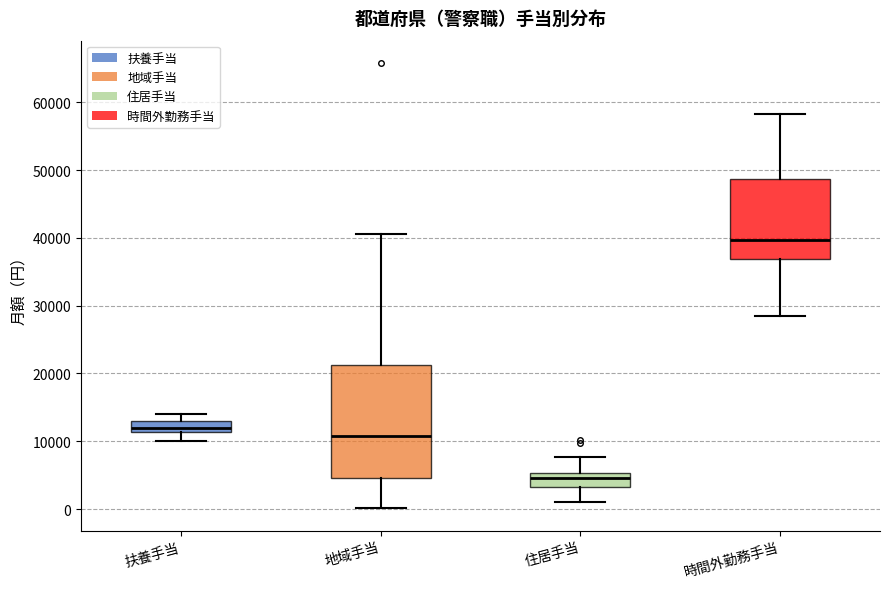

Which box is the tallest, from its lower edge to its upper edge?

地域手当